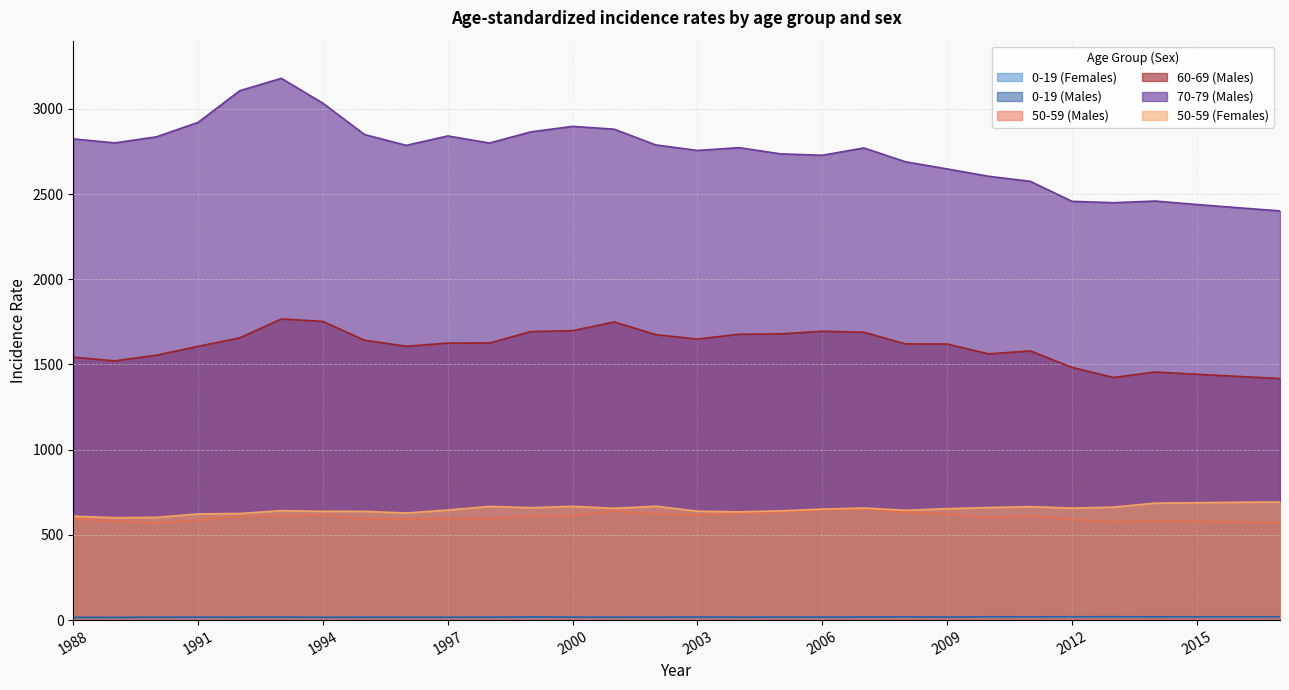

What is the difference between the second highest and minimum values in the 0-19 (Females) series?

4.4